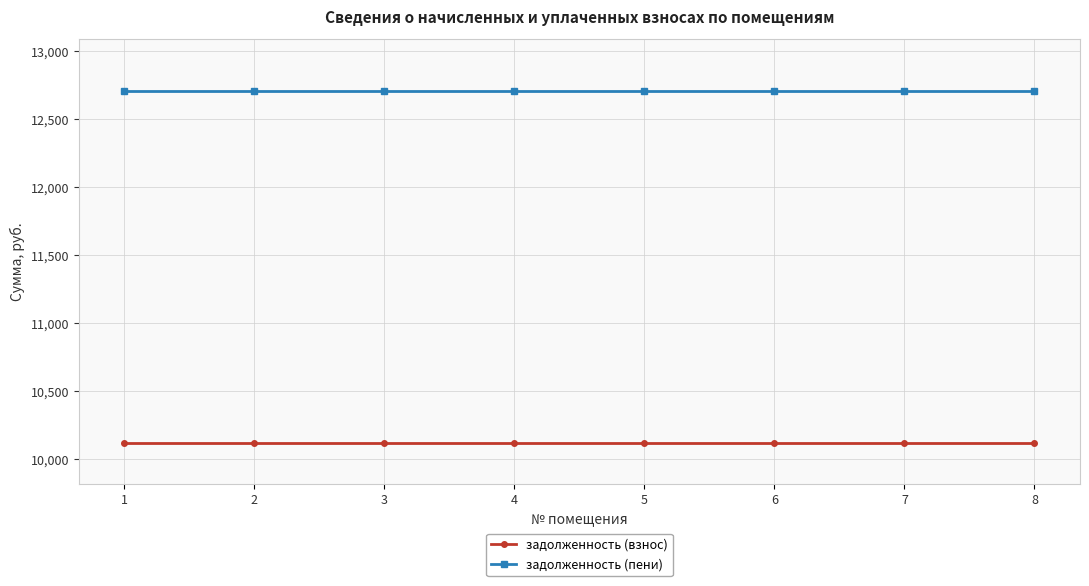

What is the difference between the highest and lowest values at 5?

2587.2